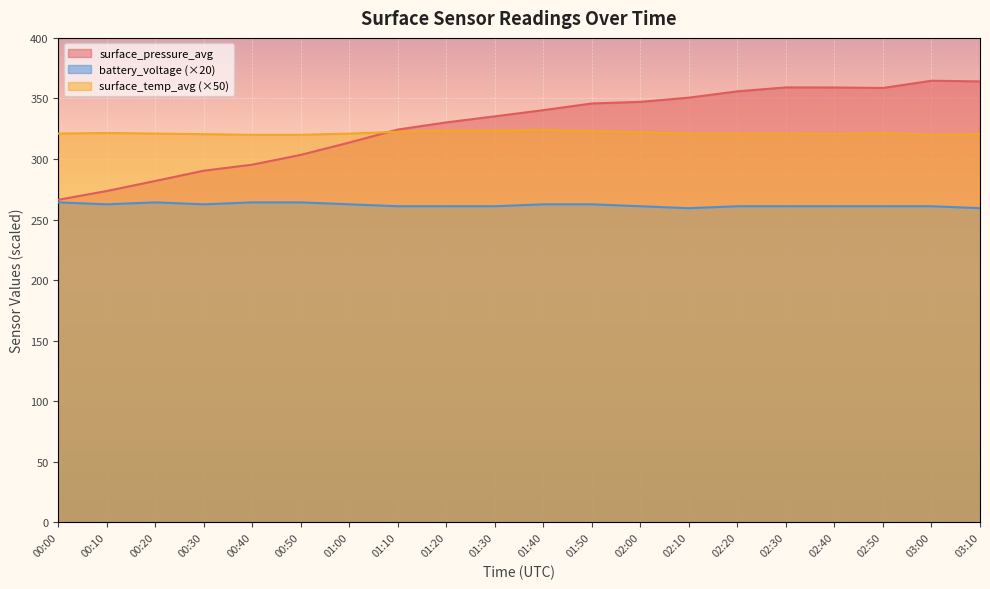

What is the label of the 8th point from the right?

02:00